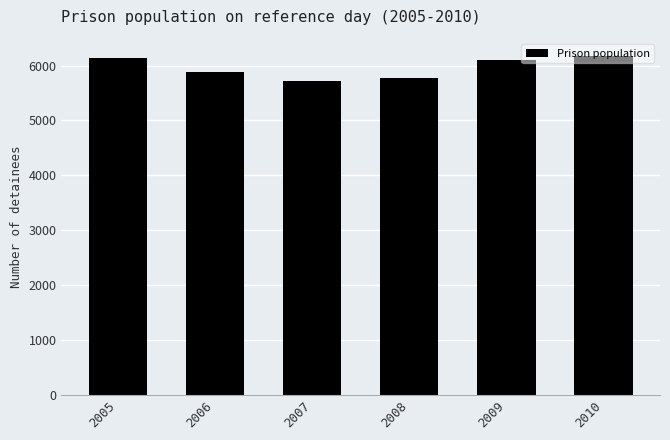

True or false: the data shows 10592 at 2006.

False